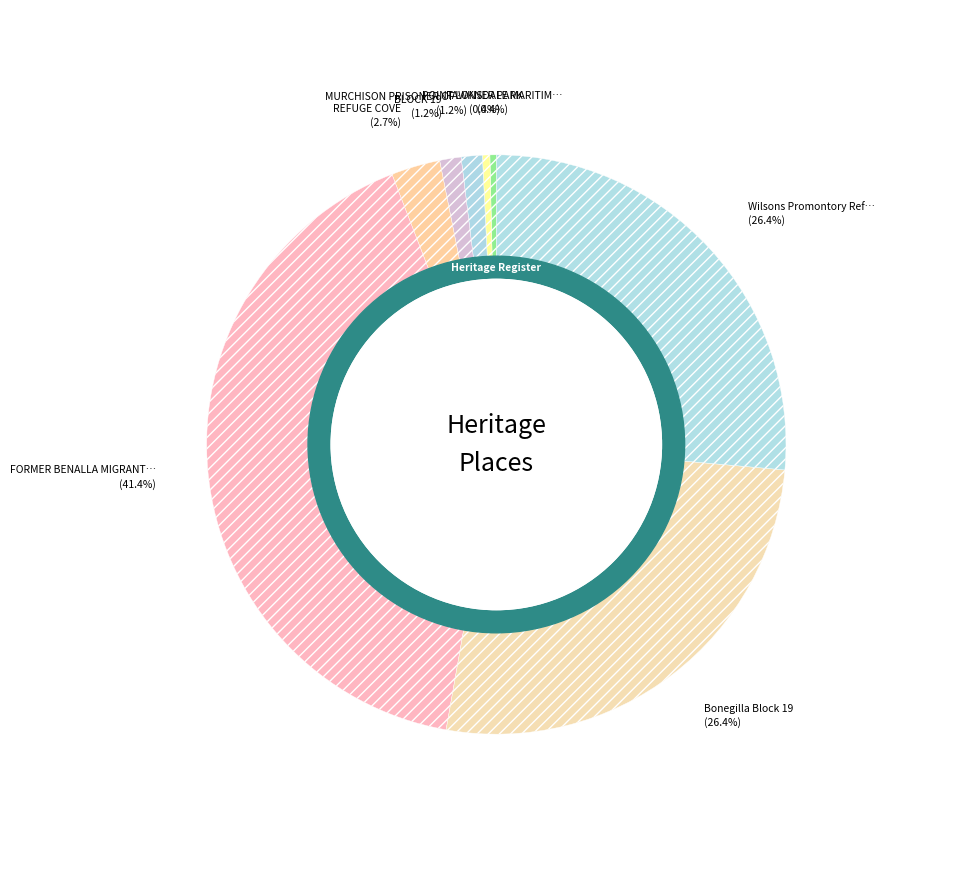

Is there a majority slice in this chart?

No